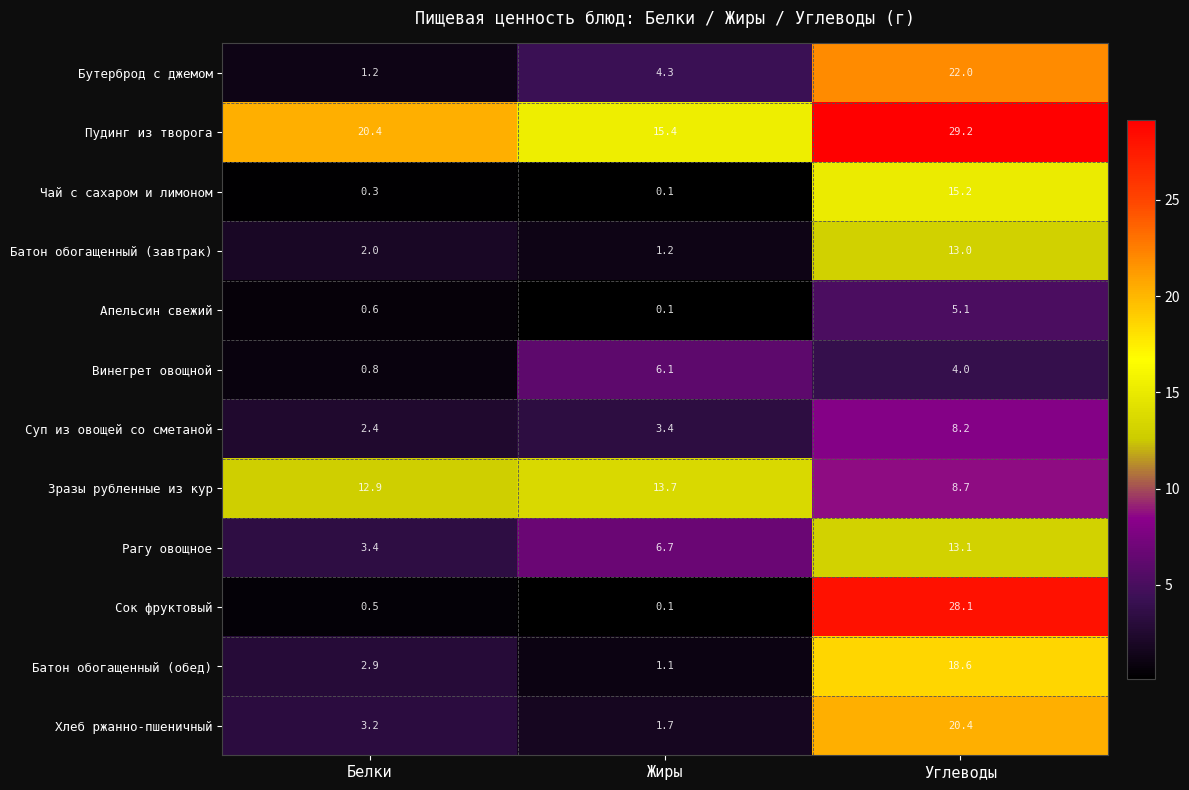

Which series has the largest total across all categories?

Пудинг из творога